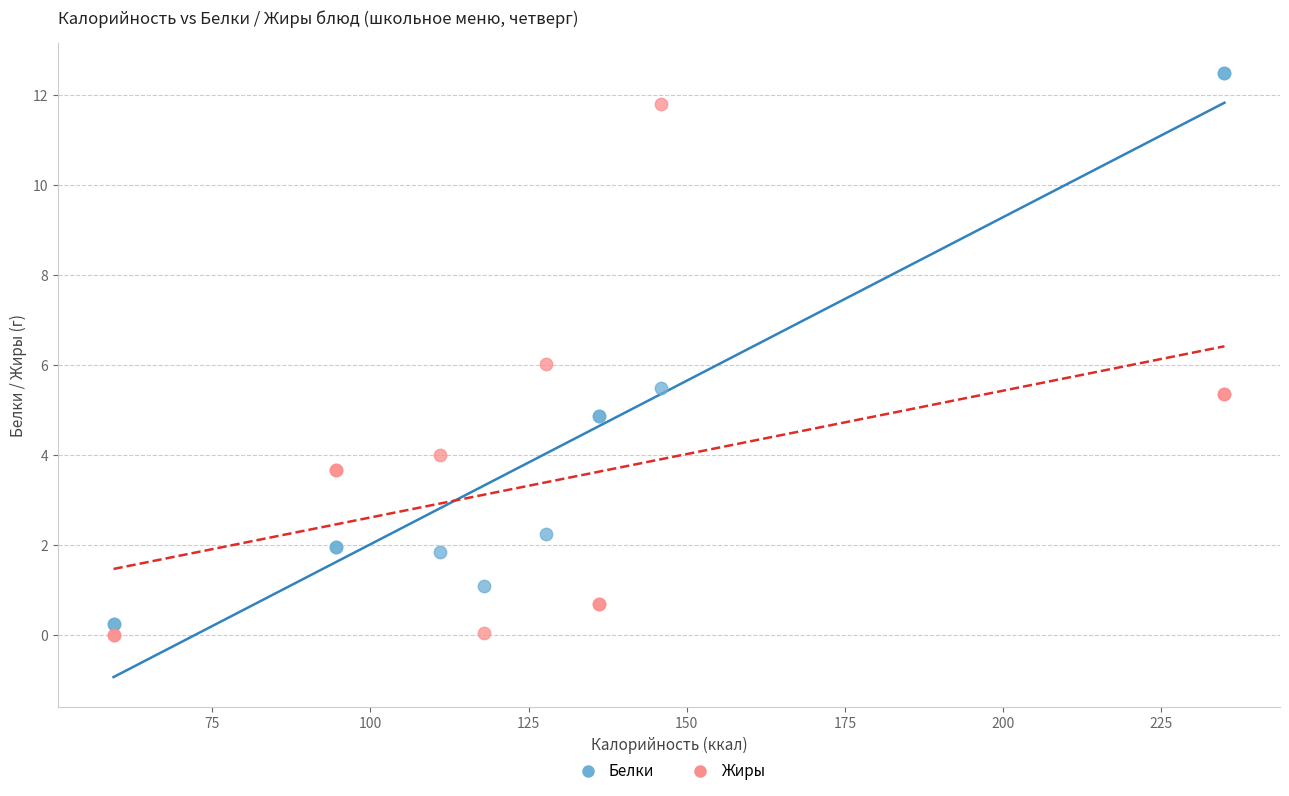

Which series contains the highest Y value?

Белки